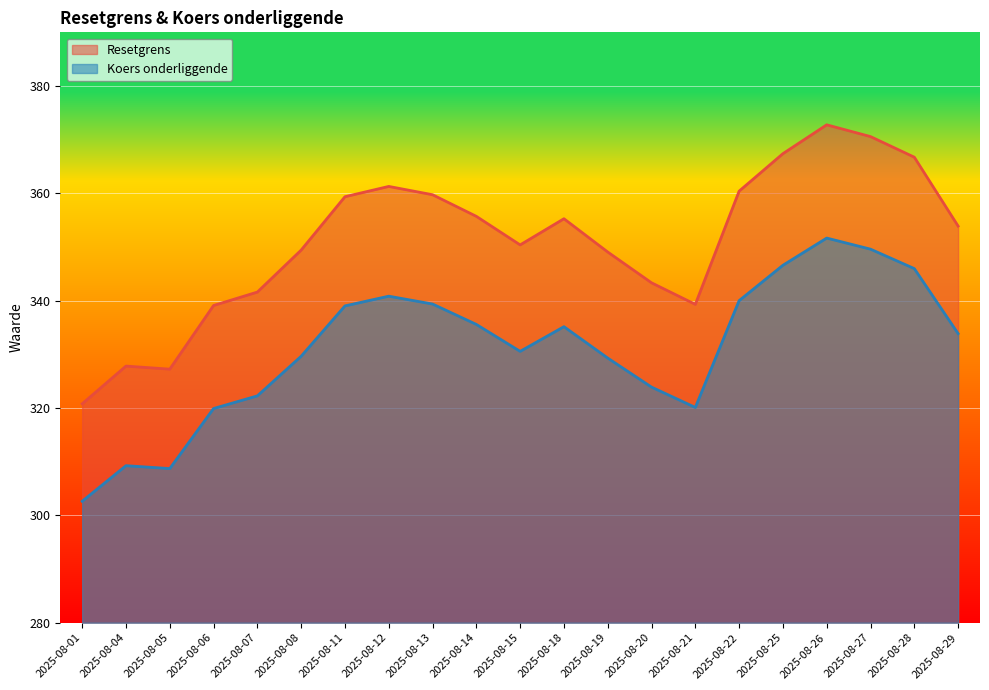

True or false: Resetgrens and Koers onderliggende intersect in this chart.

False